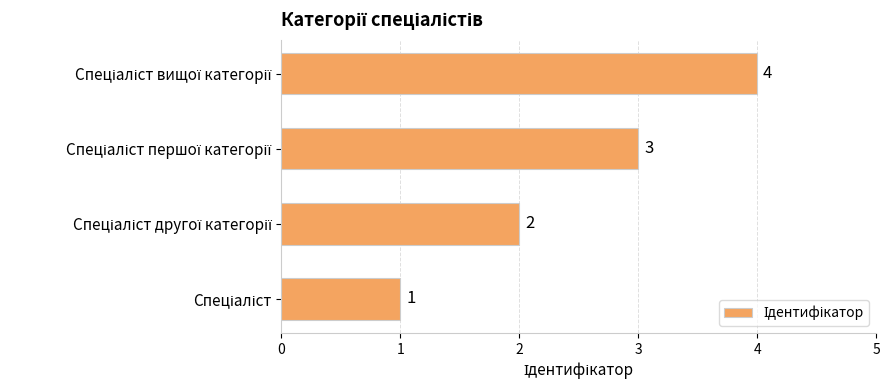

How many values are between 2 and 4?

3